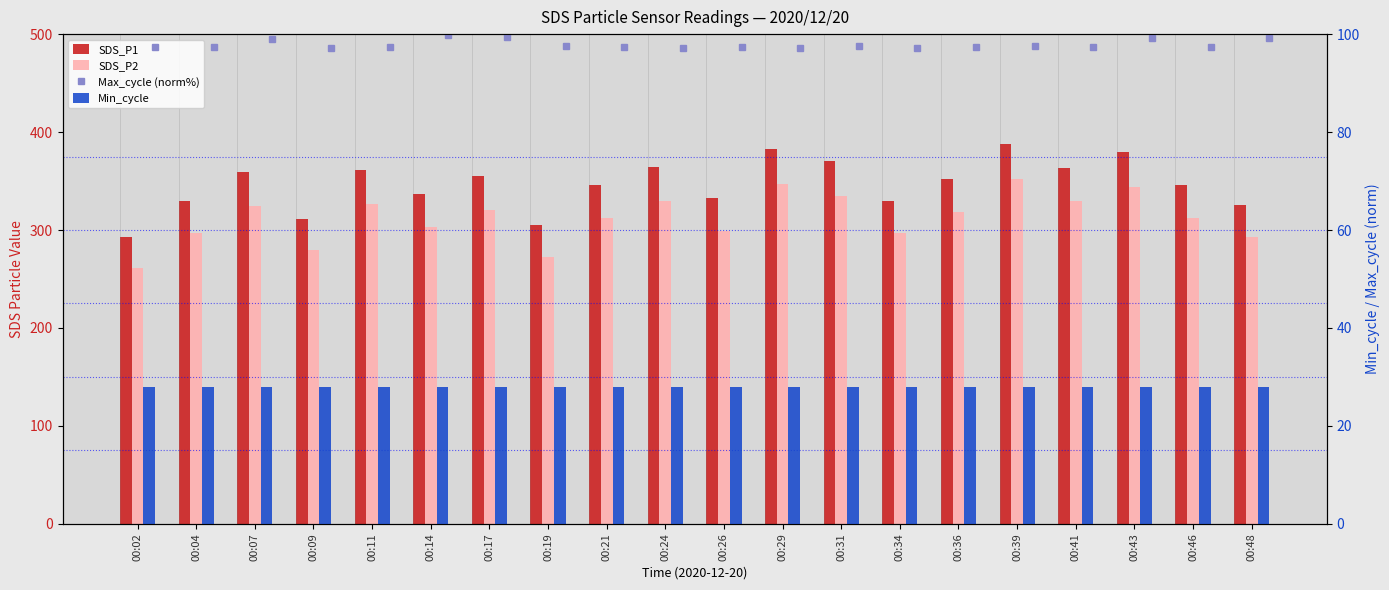

What is the difference between the maximum and minimum values in the SDS_P1 series?

94.6